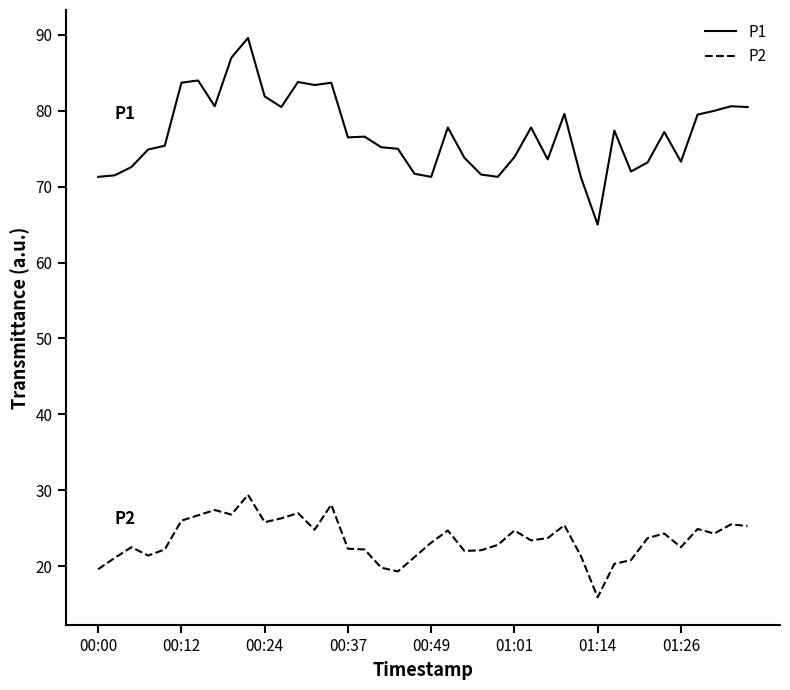

What is the greatest value displayed?

89.6